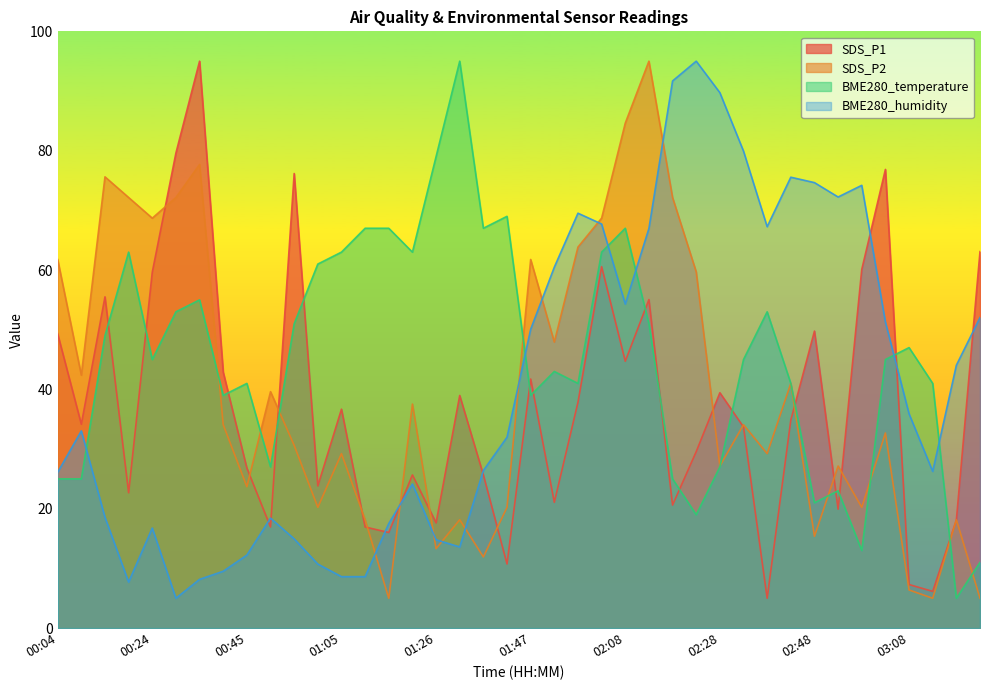

How many series are shown in this chart?

4